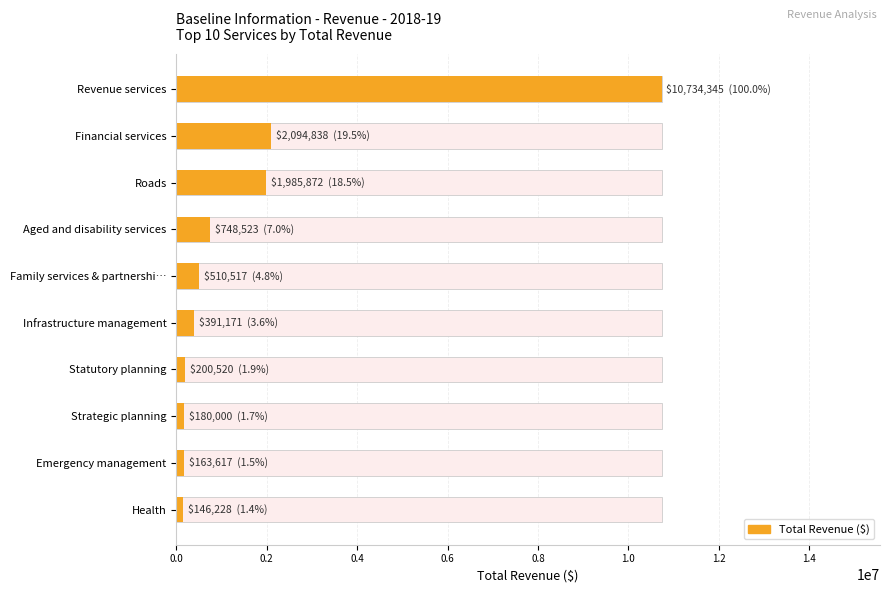

What is the value of the 1st bar from the left?

10734345